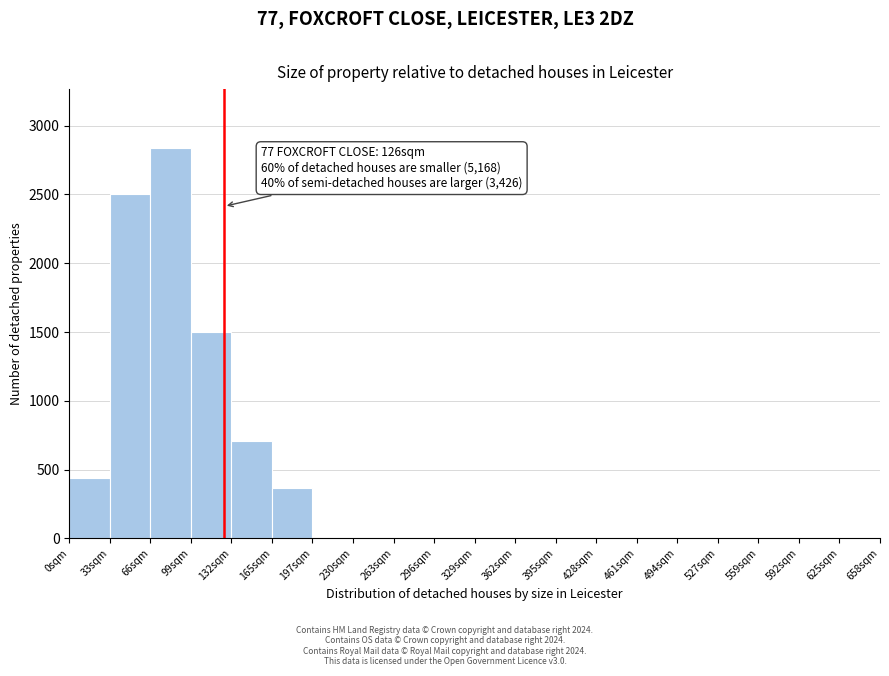

Which range on the x-axis has the tallest bar?

66 to 99